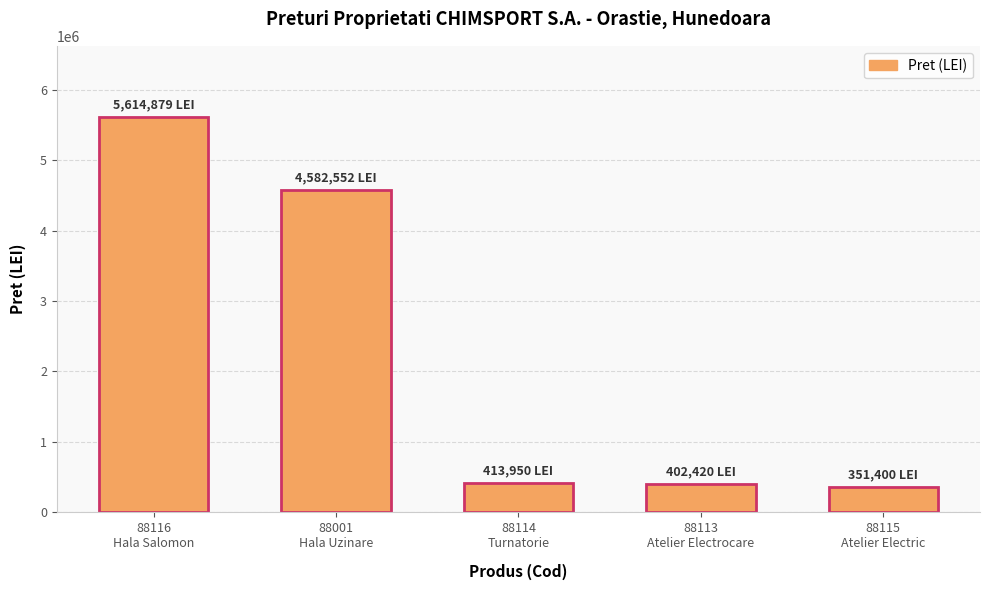

True or false: the data shows 351400 at 88115
Atelier Electric.

True